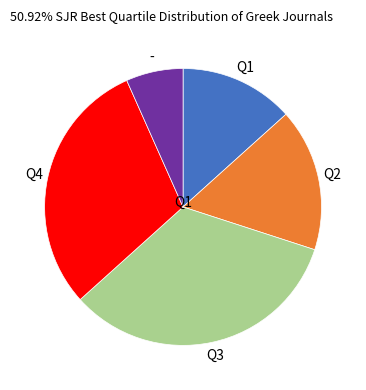

The - slice represents 7% of the pie. True or false?

True